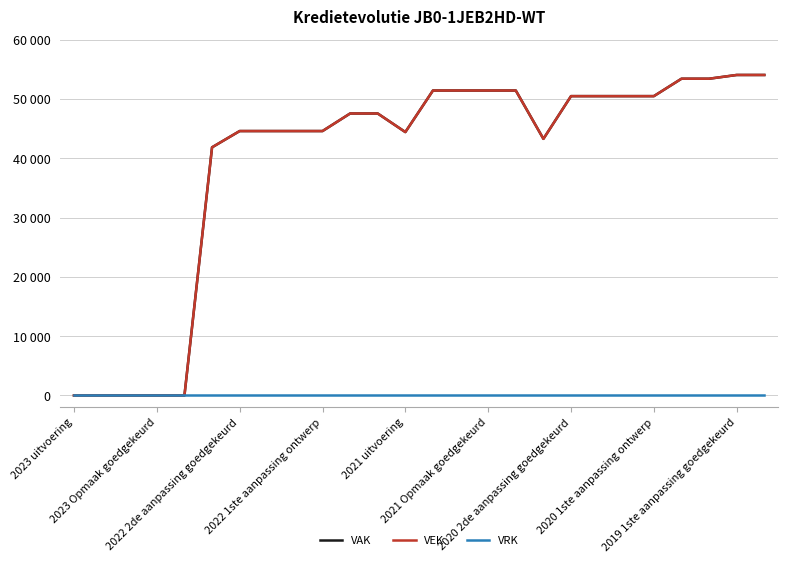

At which label is VRK closest to 0?

2023 uitvoering